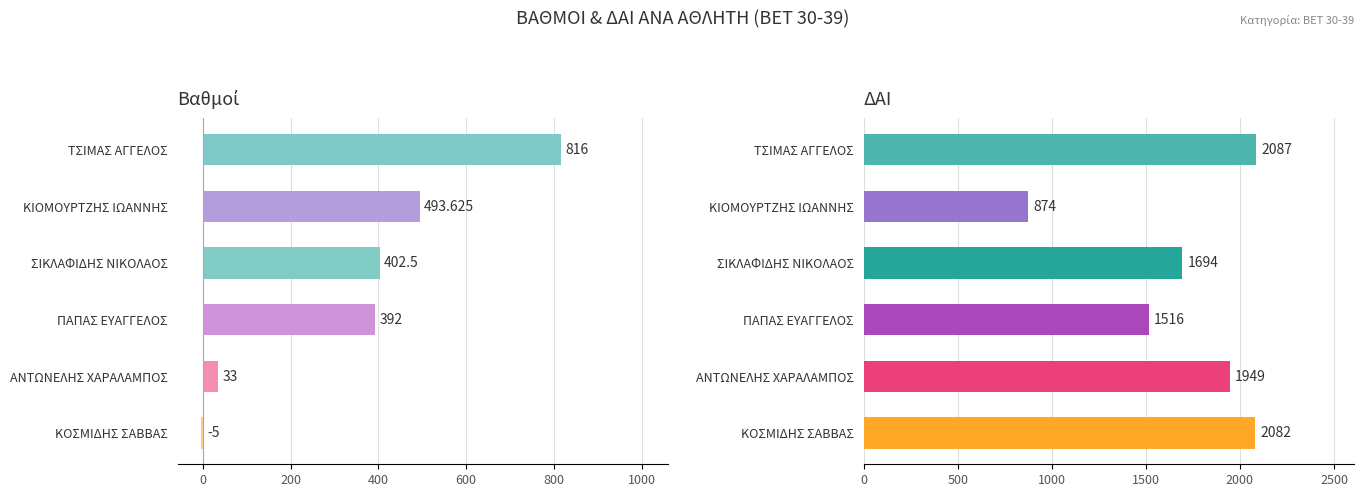

Which series changed the most between ΠΑΠΑΣ ΕΥΑΓΓΕΛΟΣ and ΚΟΣΜΙΔΗΣ ΣΑΒΒΑΣ?

ΔΑΙ